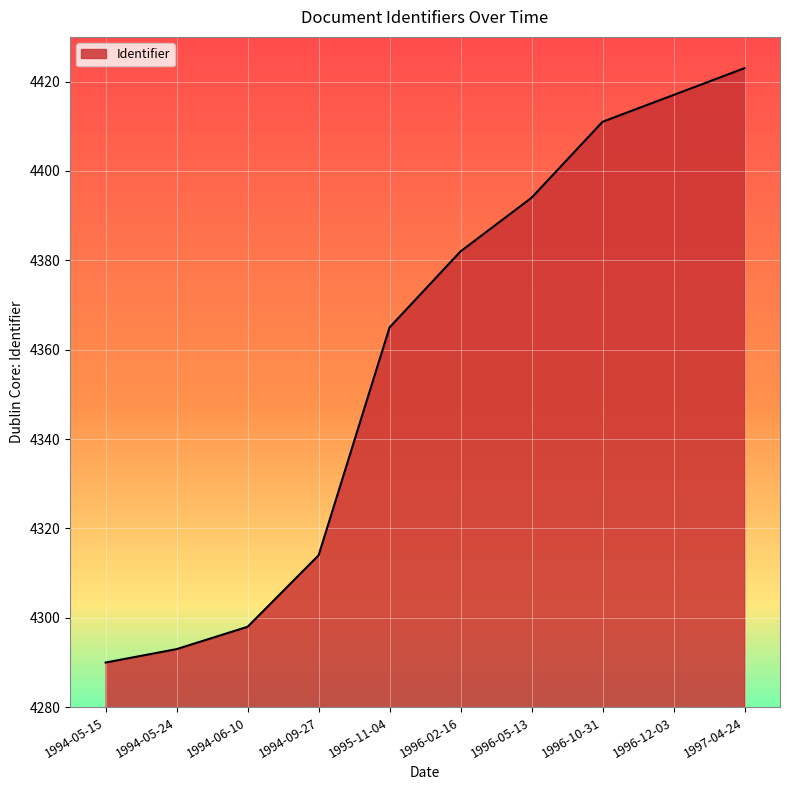

What is the sum of the values at 1994-05-24 and 1994-09-27?

8607